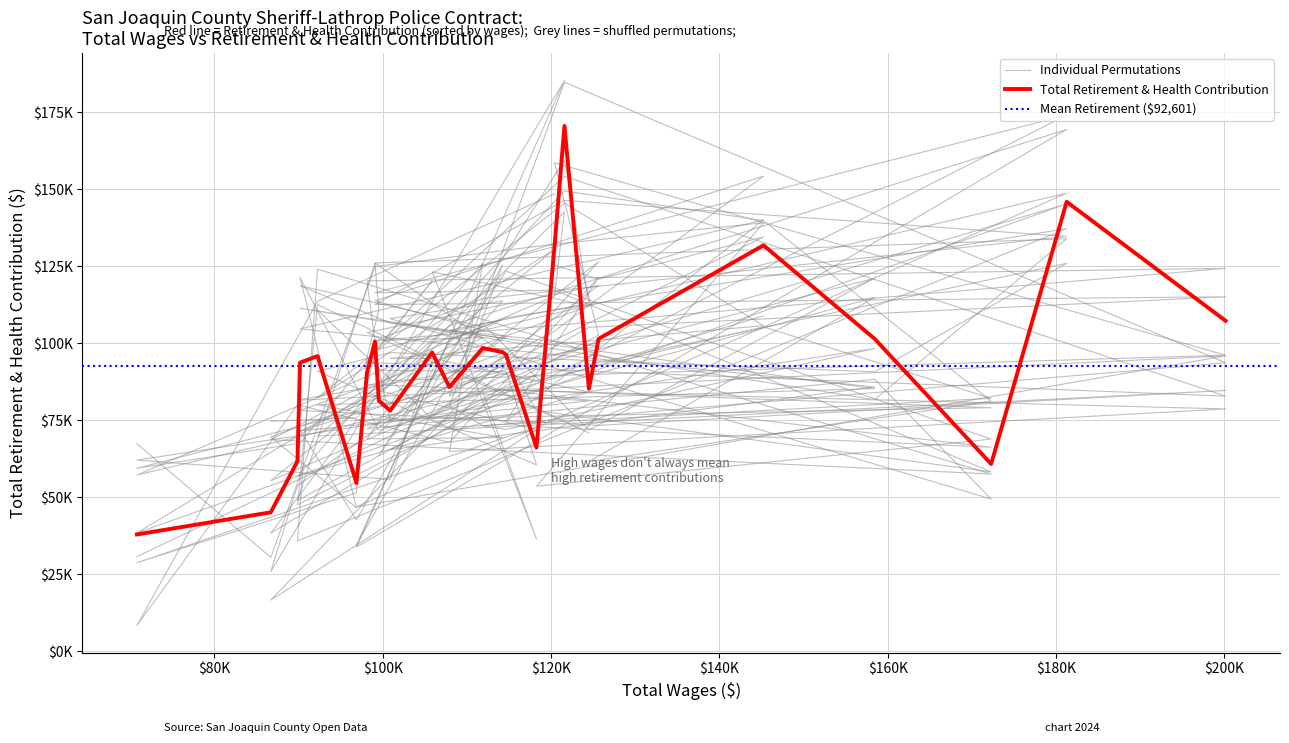

True or false: Total Wages has more than 2 interior local peaks.

False